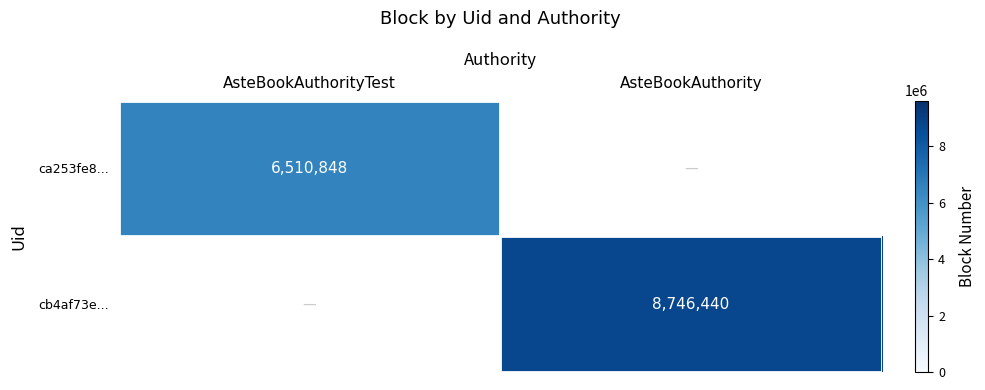

What is the approximate value of cb4af73e... at AsteBookAuthority?

8746440.0